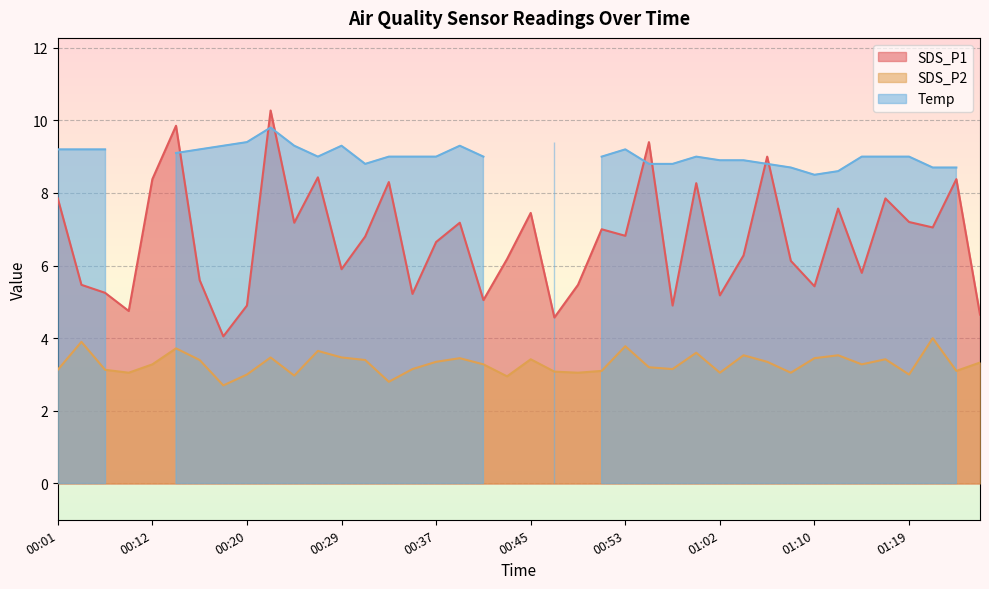

Which category has the lowest value in the SDS_P2 series?

00:18